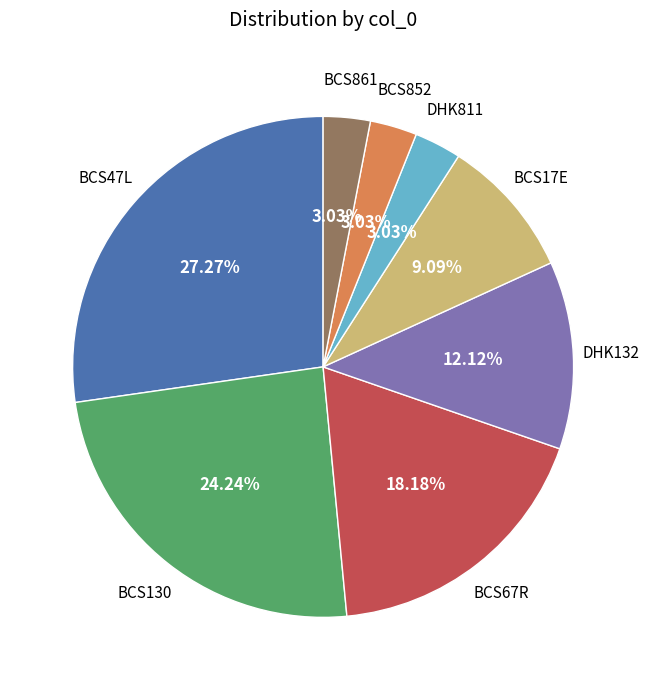

Is there a majority slice in this chart?

No